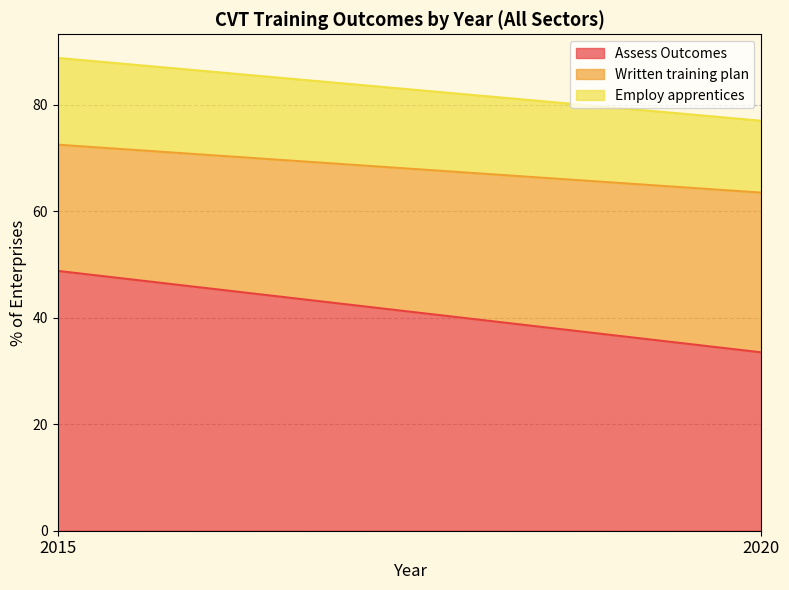

What is the sum of the Employ apprentices values at 2020 and 2015?

29.8